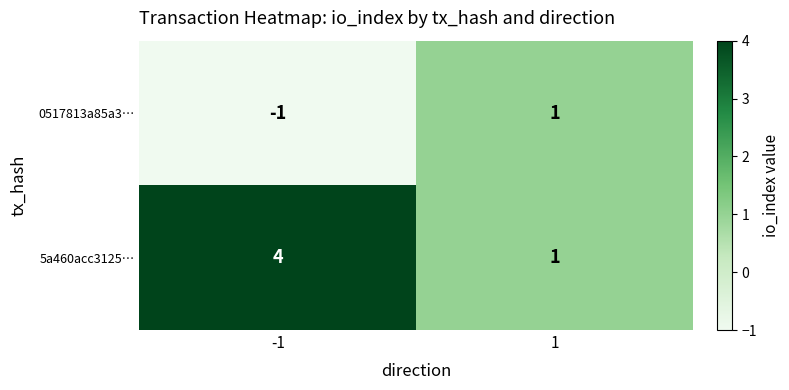

How many categories are shown in the chart?

2